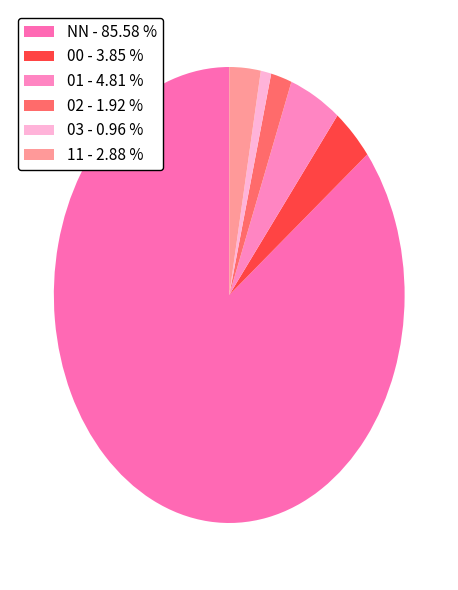

Between 01 and 00, which is larger?

01